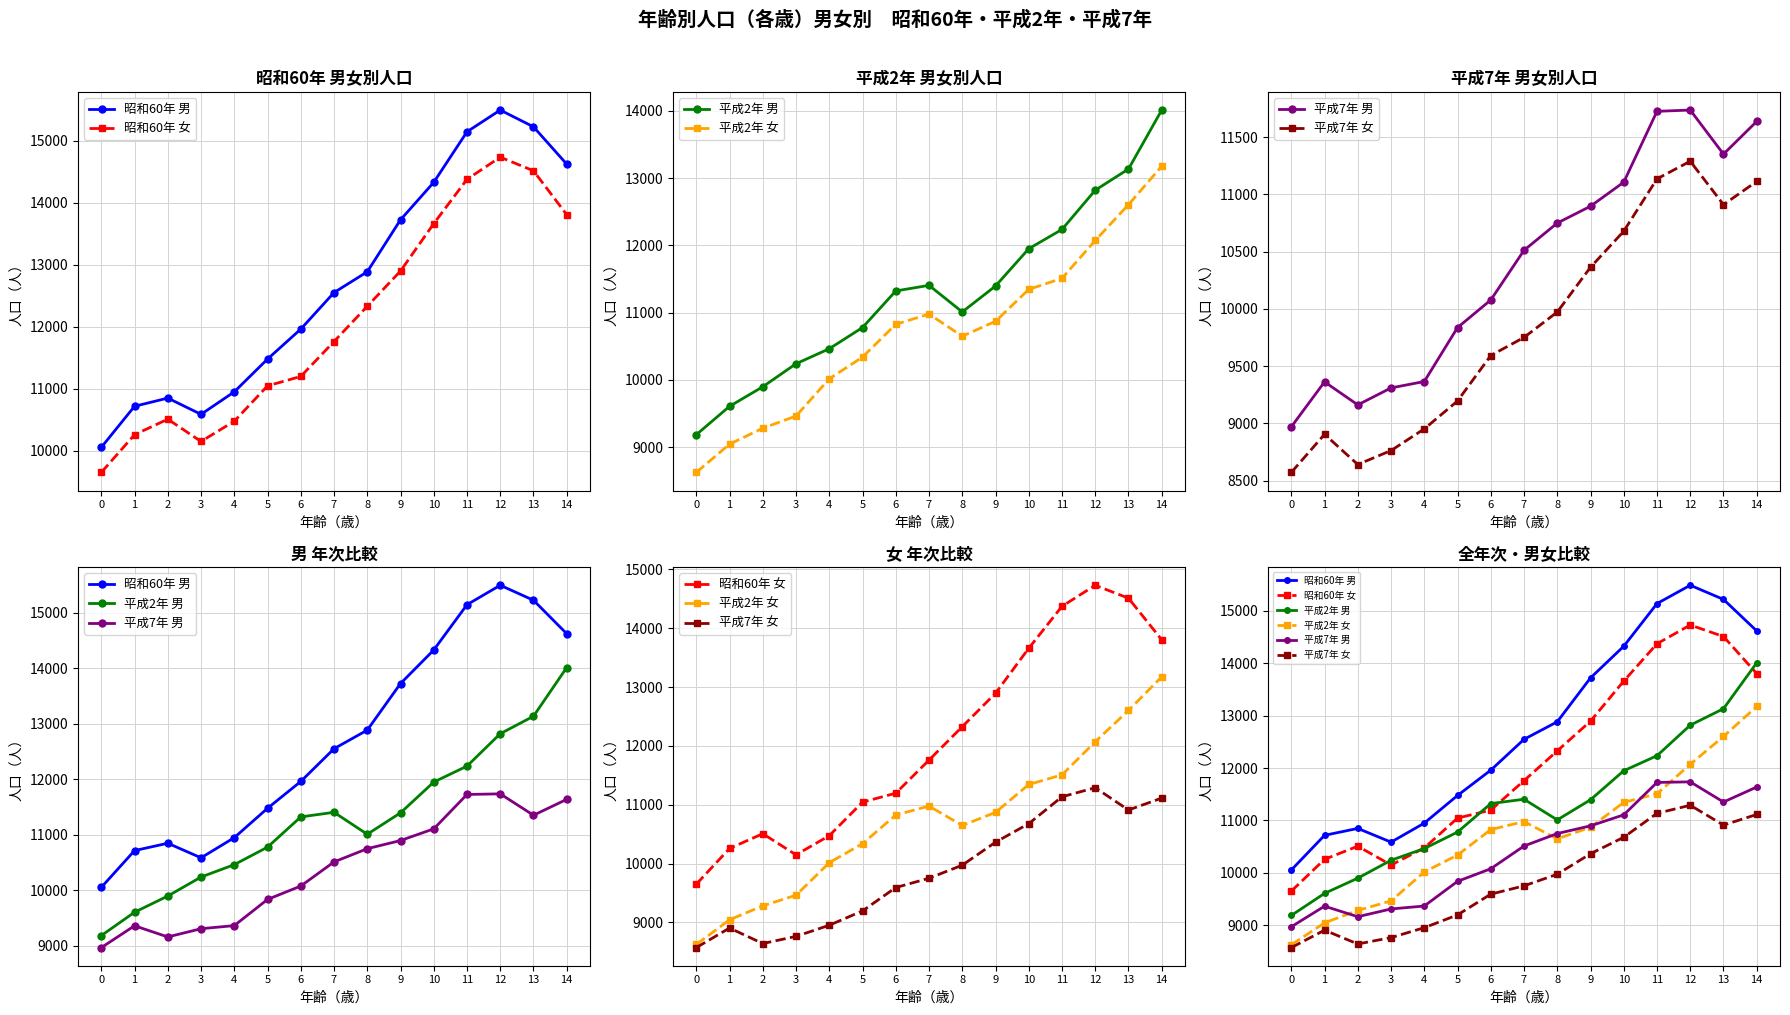

Count the number of categories in the chart.

15